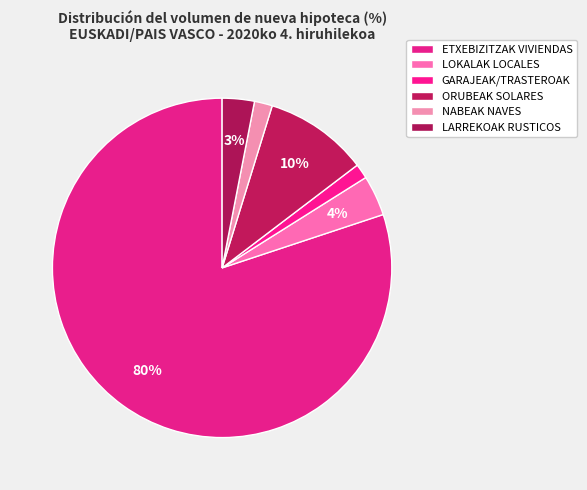

Approximately how many times larger is the value at NABEAK NAVES compared to ORUBEAK SOLARES?

0.2